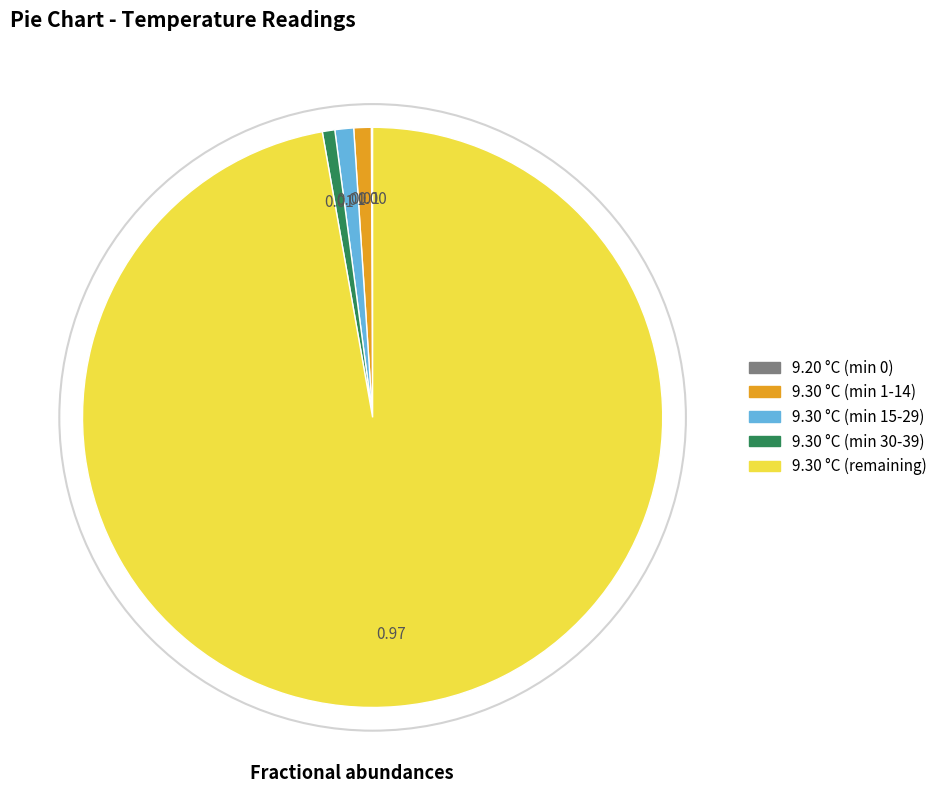

Is there any slice that represents more than half of the pie?

Yes